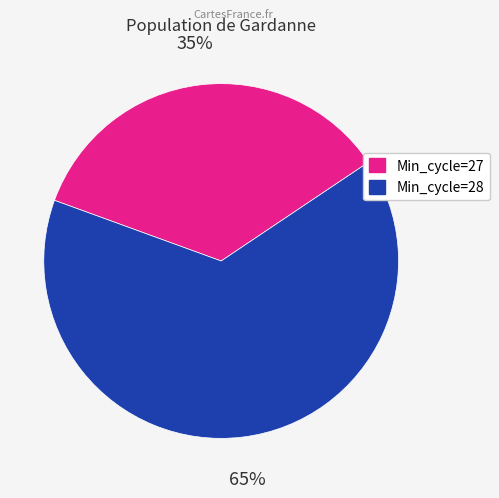

To the nearest percent, what is the average slice percentage?

50%